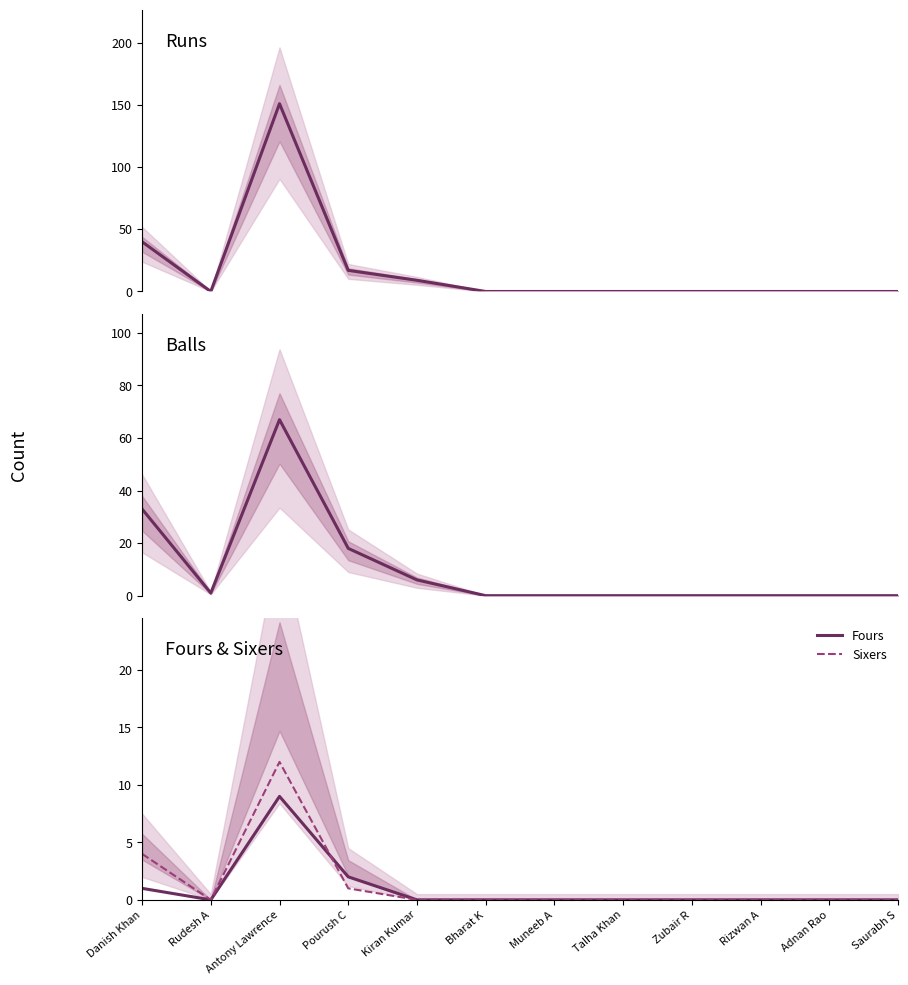

What is the average value of the Balls series?

10